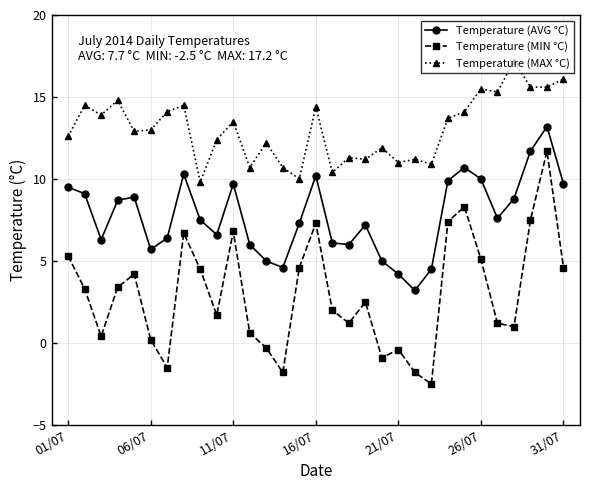

How many data points does each series have?

31